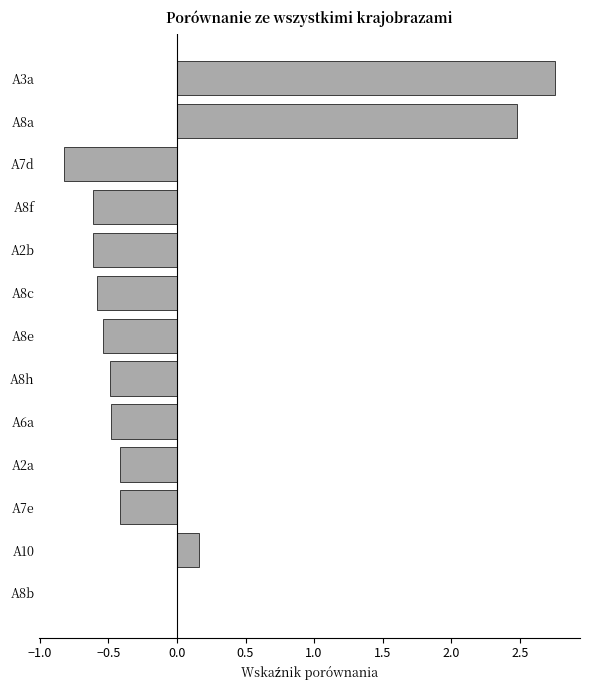

Which label corresponds to the largest value in the chart?

A3a